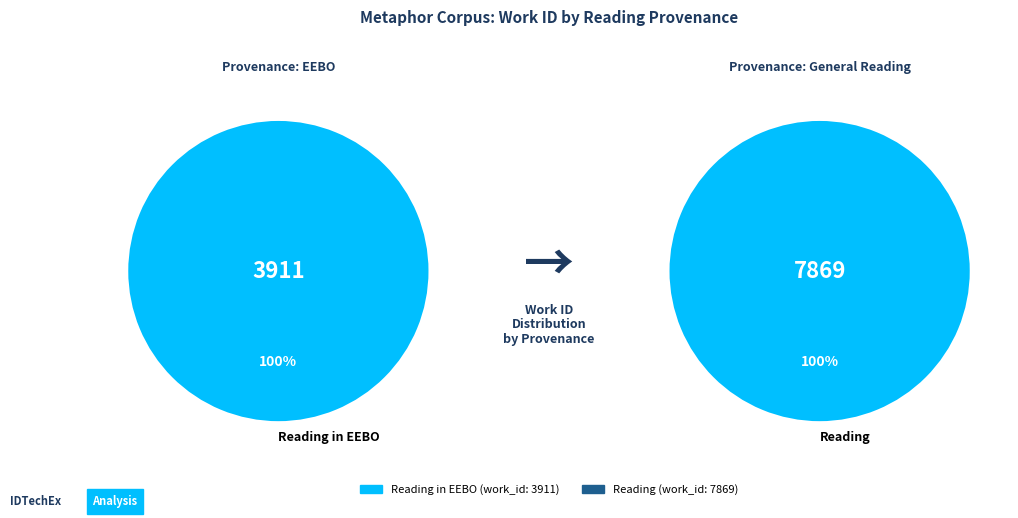

Count the number of slices in the pie.

2